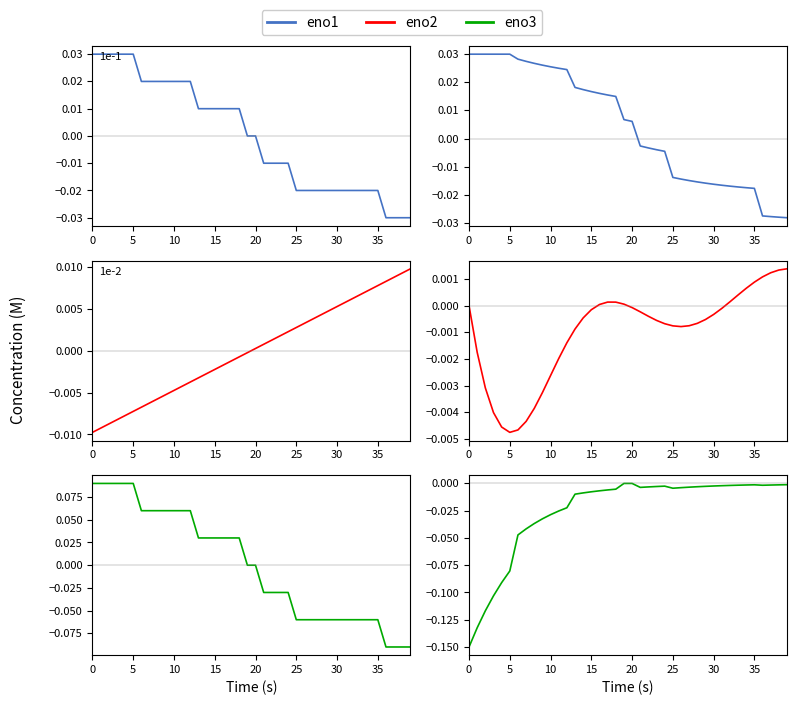

True or false: eno1 has a value of -0.0 at 22.

False